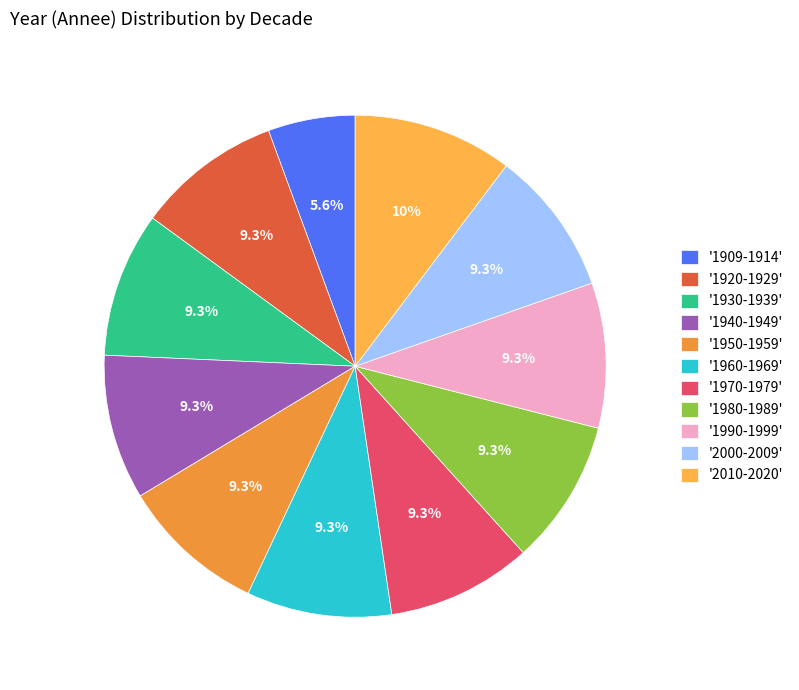

How many segments does this pie chart have?

11